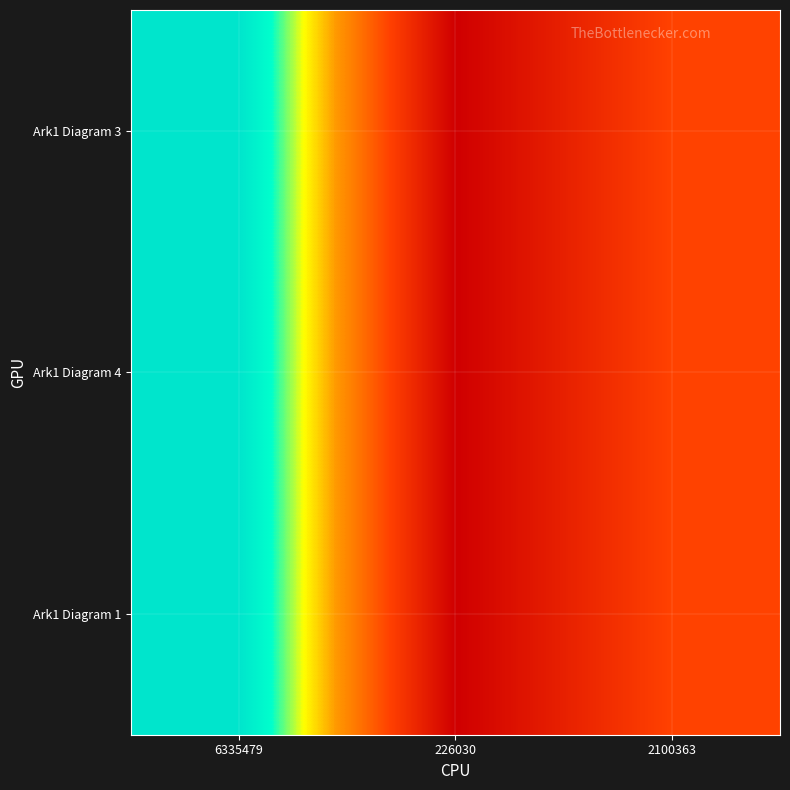

What is the total value across all series at 6335479?

19006437